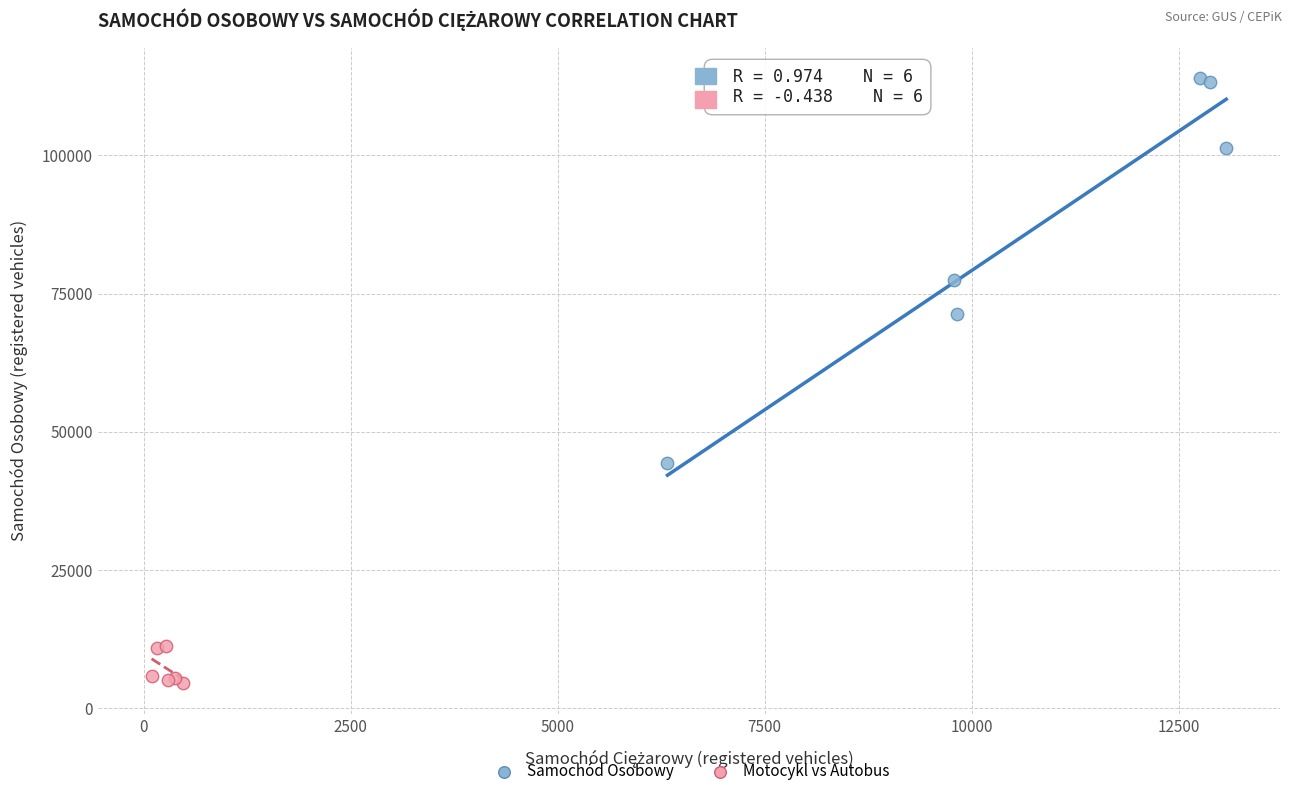

Which series contains the lowest Y value?

Motocykl vs Autobus